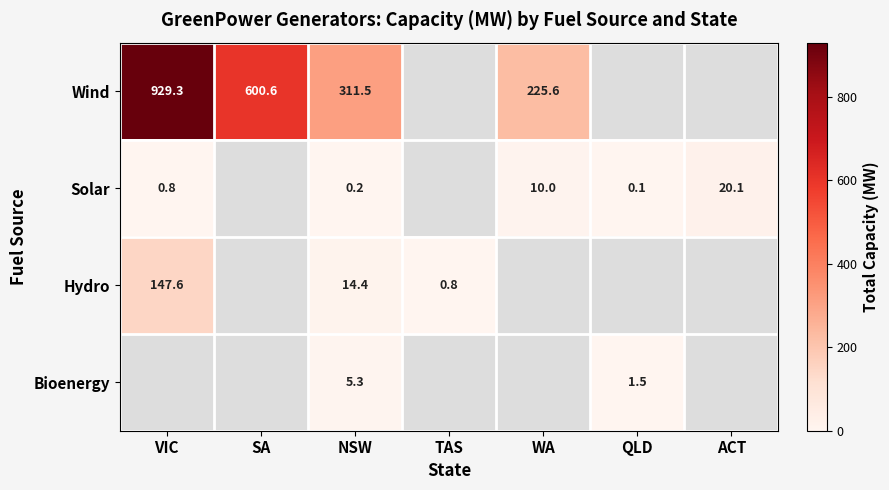

Is the value of Hydro at VIC greater than the value of Solar at WA?

Yes